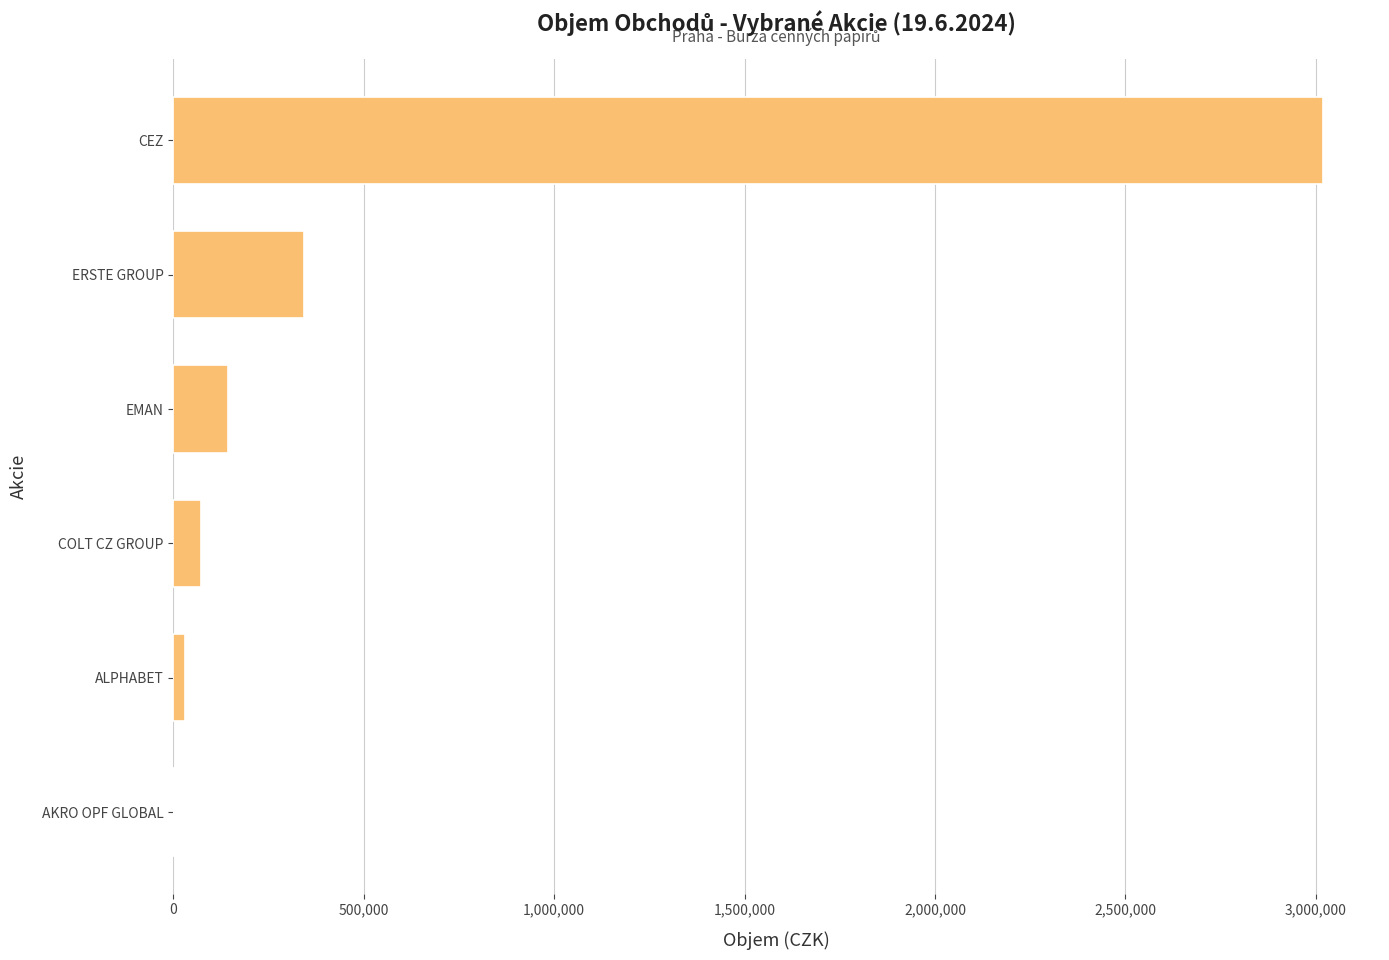

What is the change in value from EMAN to ERSTE GROUP?

+201244.0